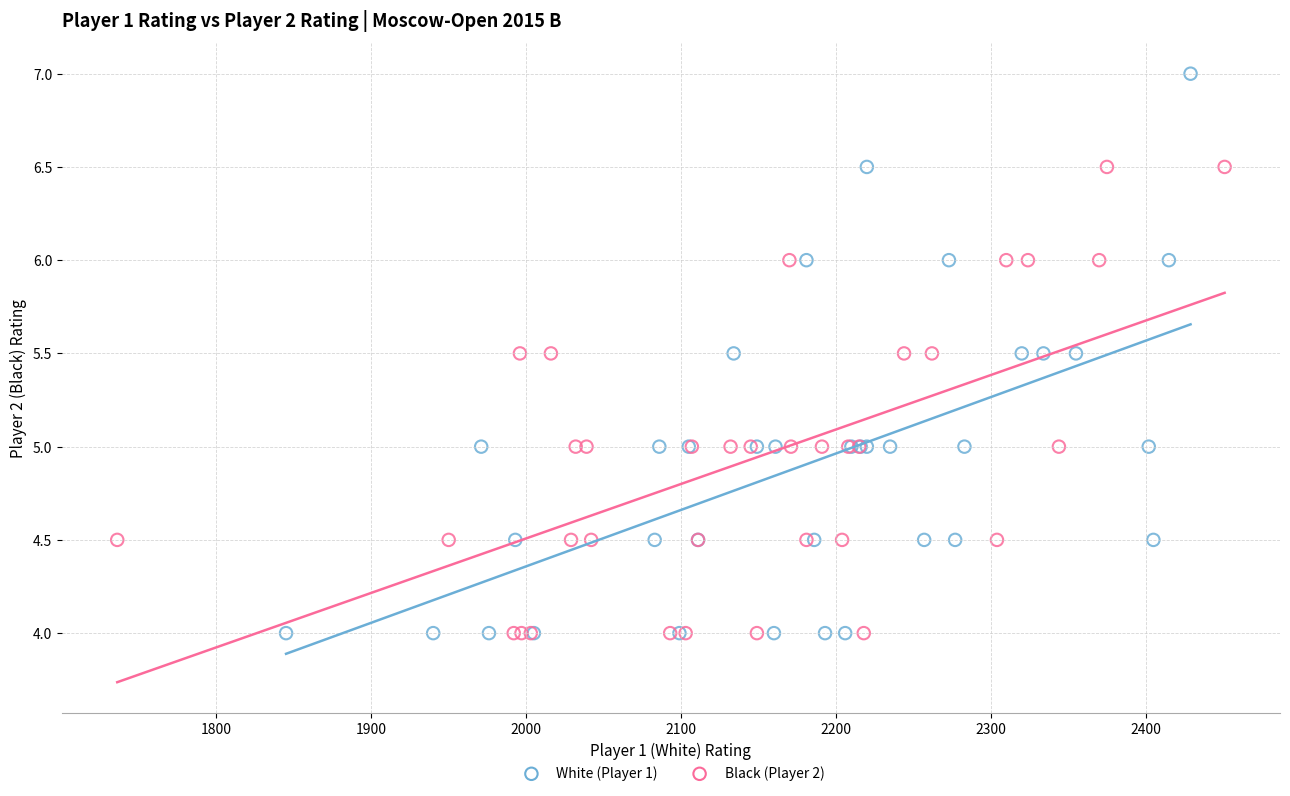

Which series has the widest spread of Y values?

White (Player 1)